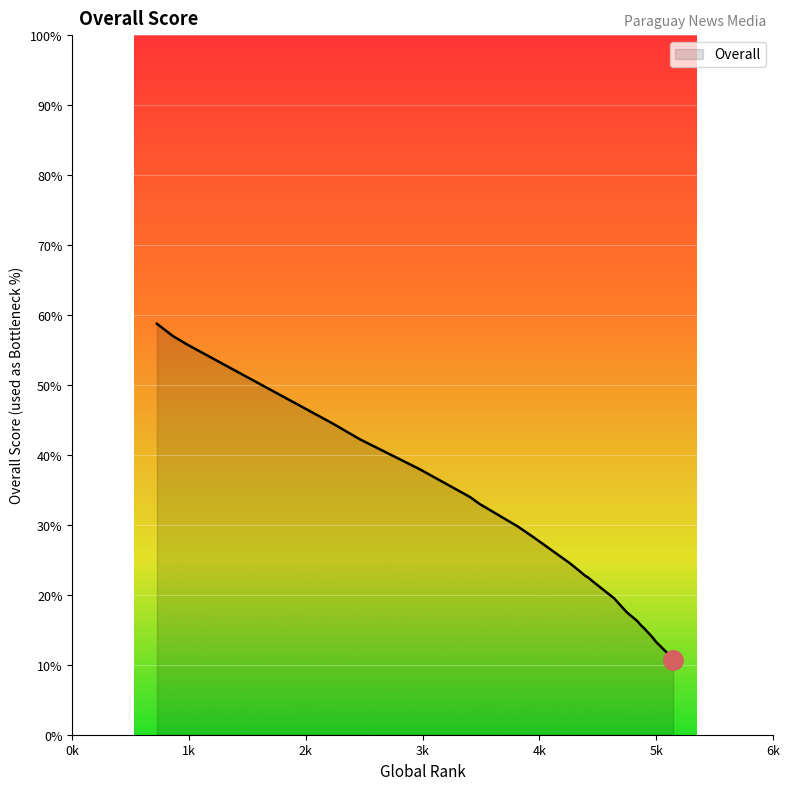

What is the difference between the maximum and second lowest values?

48.0